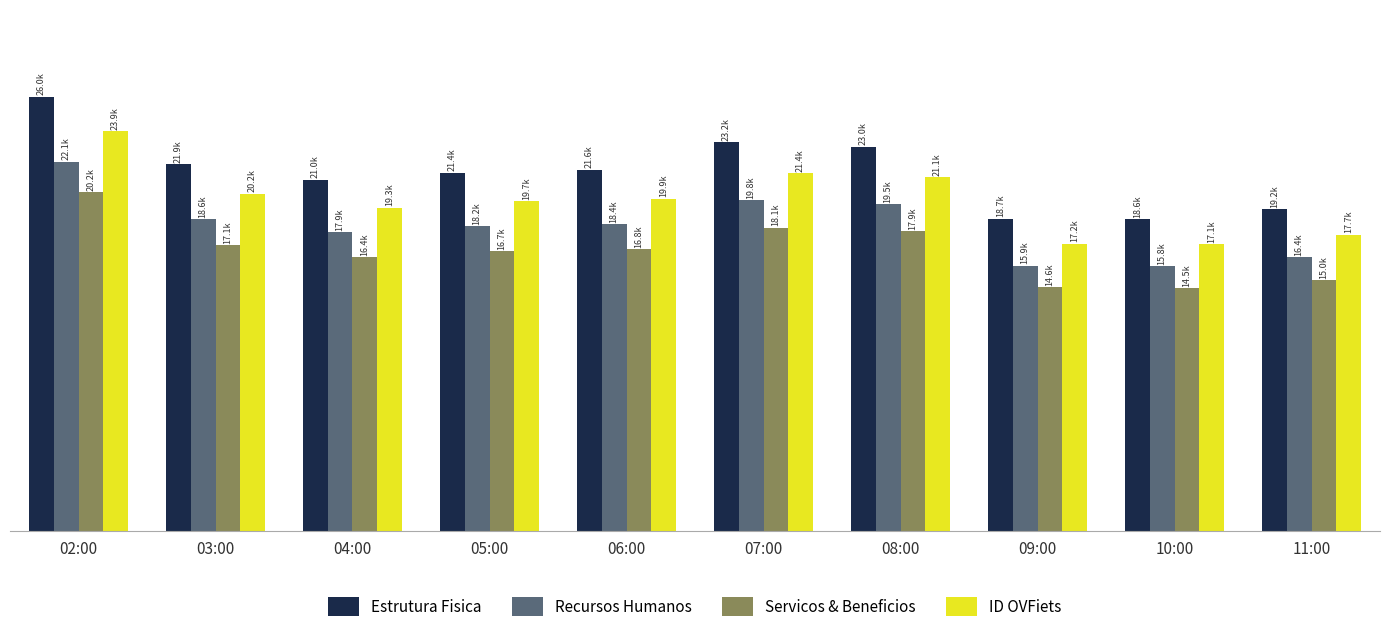

Does the chart contain any negative values?

No